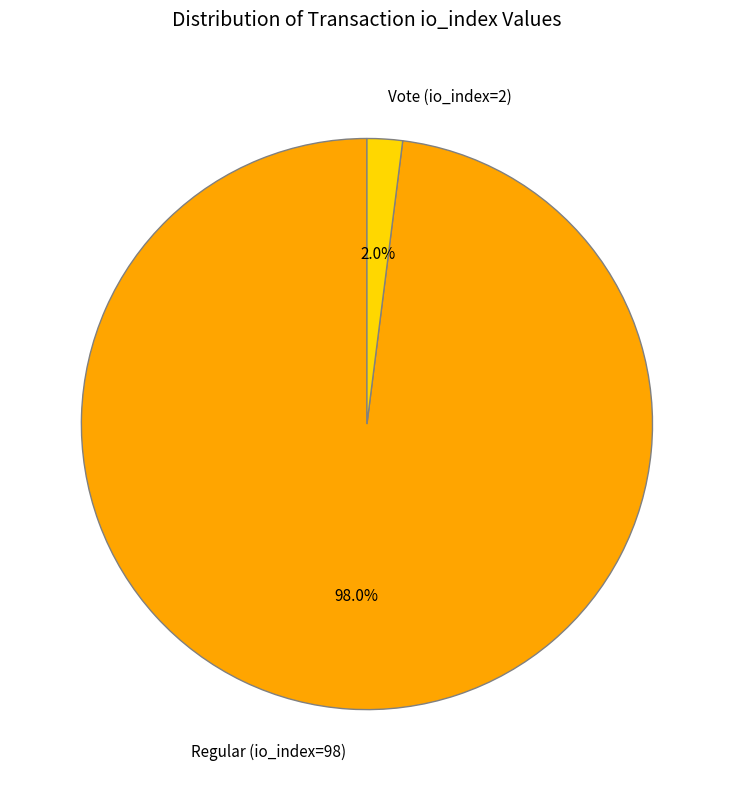

How many slices are in this pie chart?

2